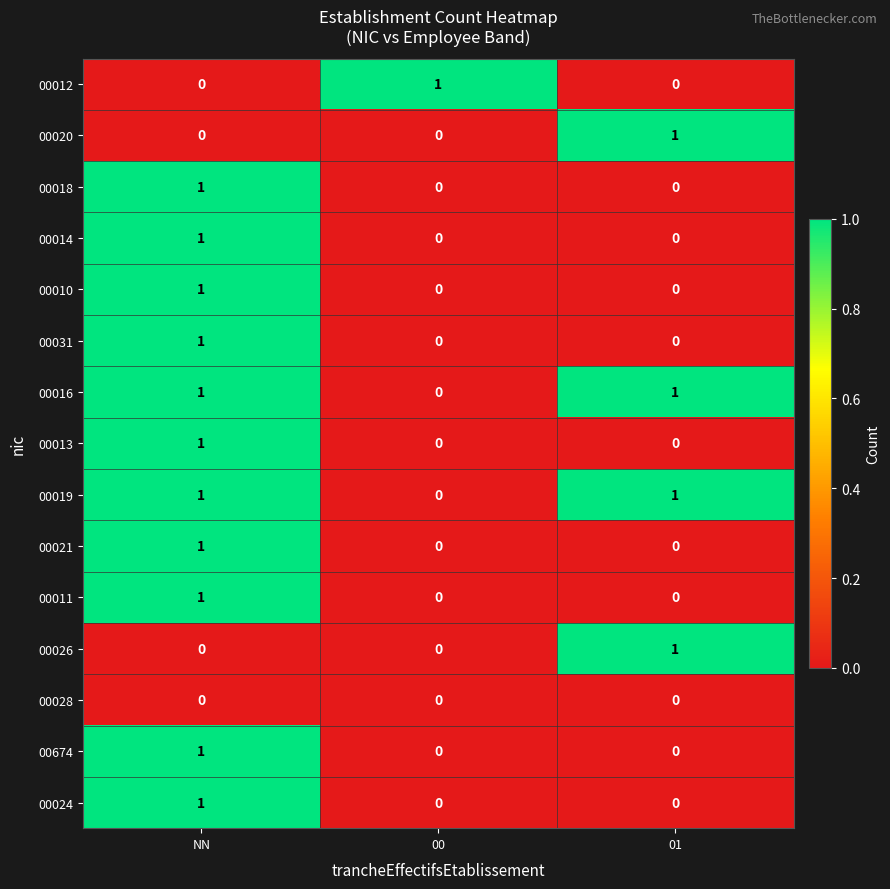

What is the total value across all series at NN?

11